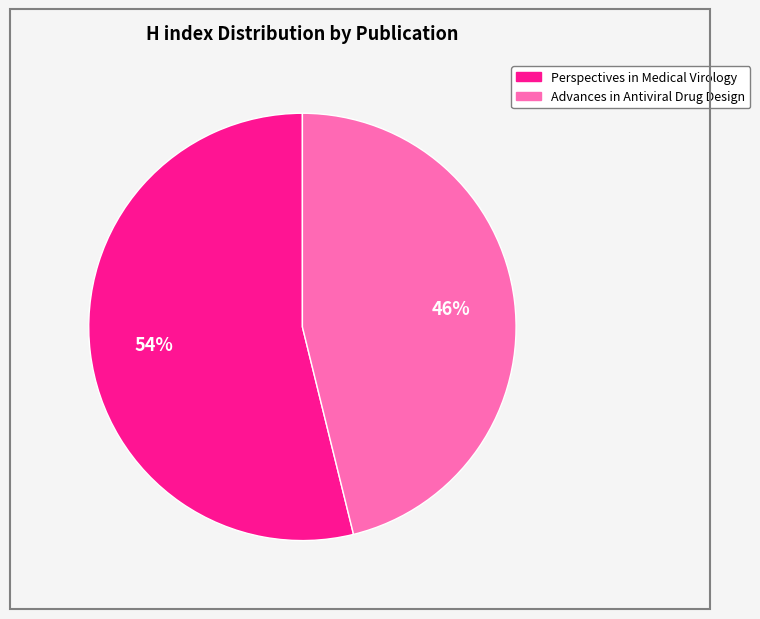

What is the ratio of the value at Perspectives in Medical Virology to the value at Advances in Antiviral Drug Design?

1.2